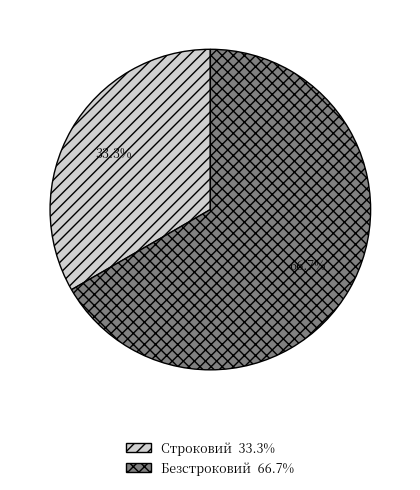

Count the number of slices in the pie.

2